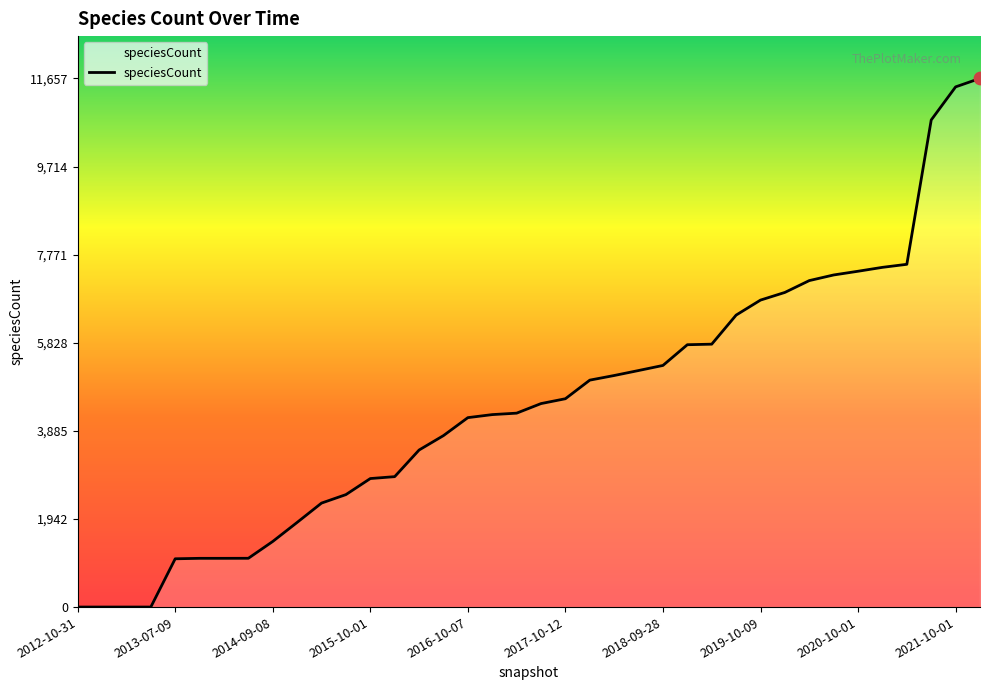

What is the maximum value shown in the chart?

11657